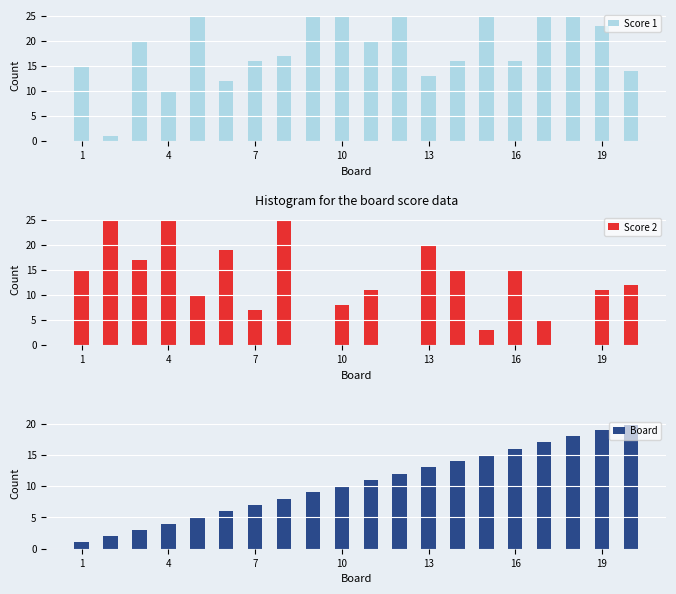

Rank the series by their maximum value, from highest to lowest.

Score 1, Score 2, Board